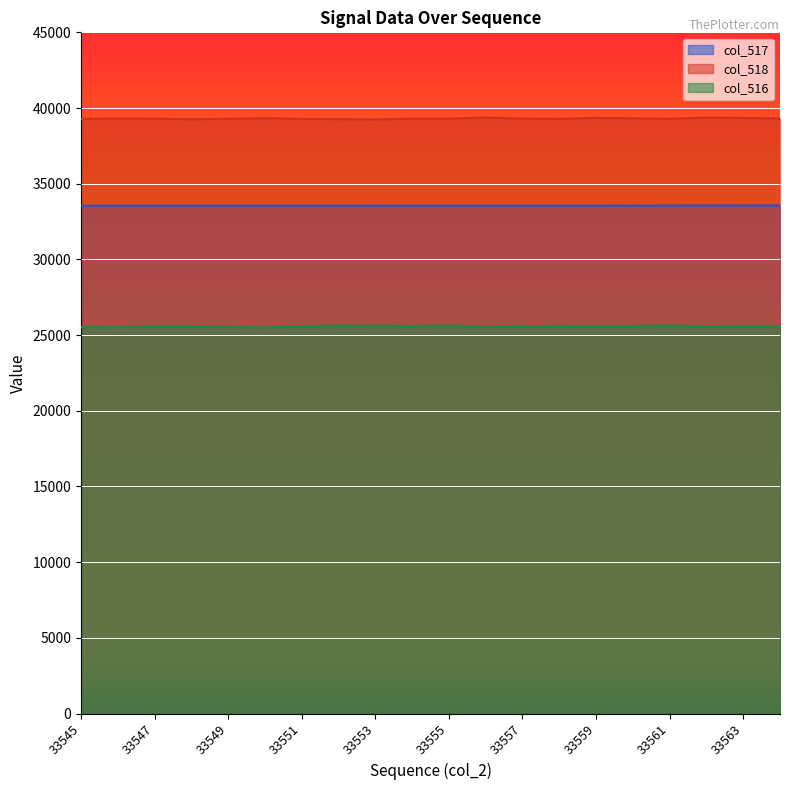

What is the total value across all series at 33563?

98501